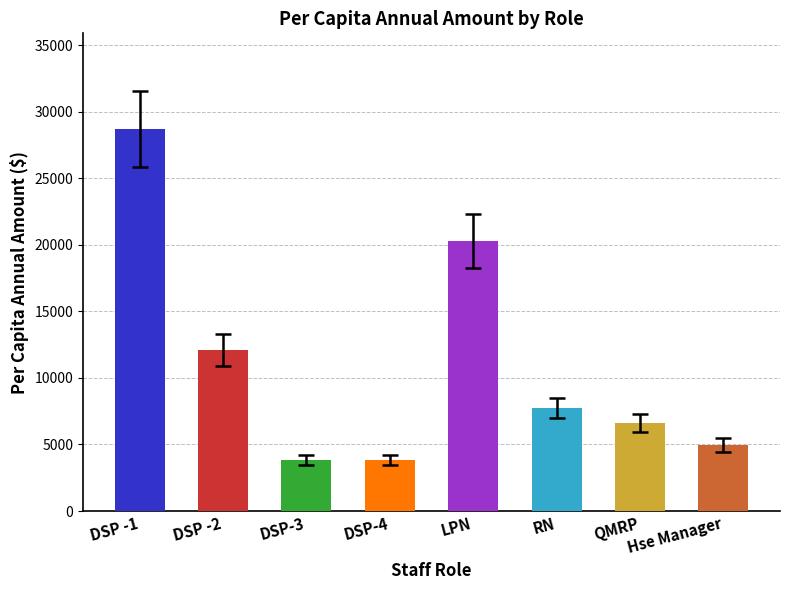

What is the change in value from DSP -1 to DSP-4?

-24869.0